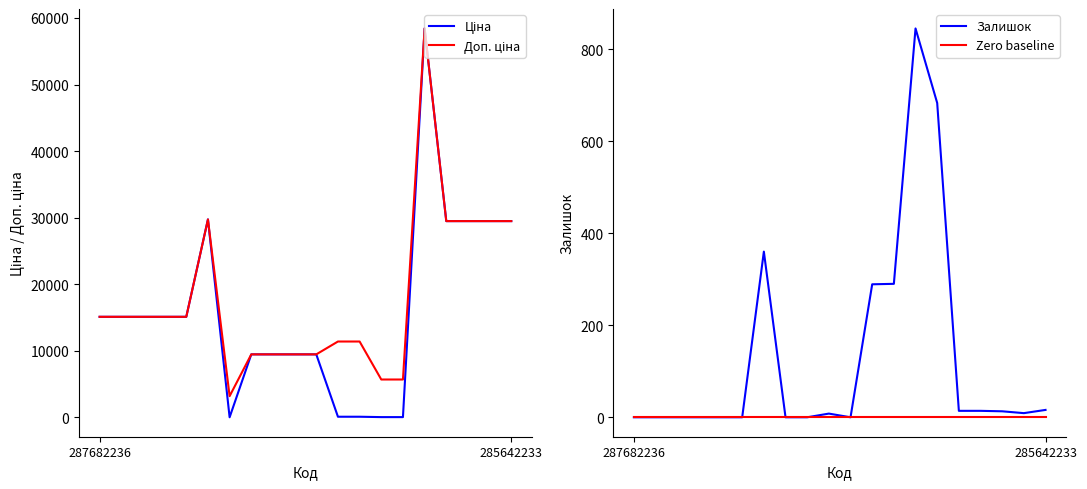

True or false: Залишок and Доп. ціна intersect in this chart.

False